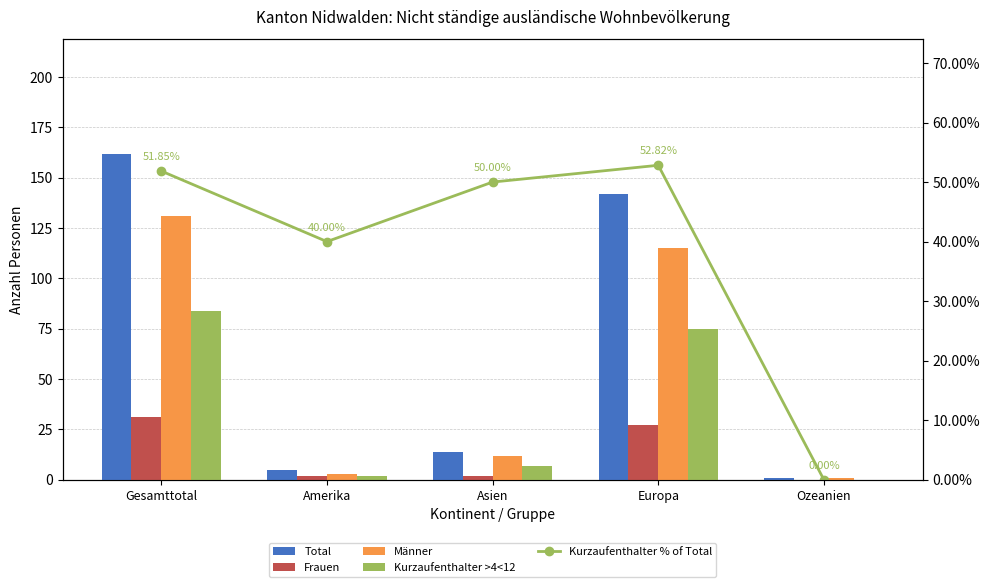

How many positive values does the Frauen series have?

4